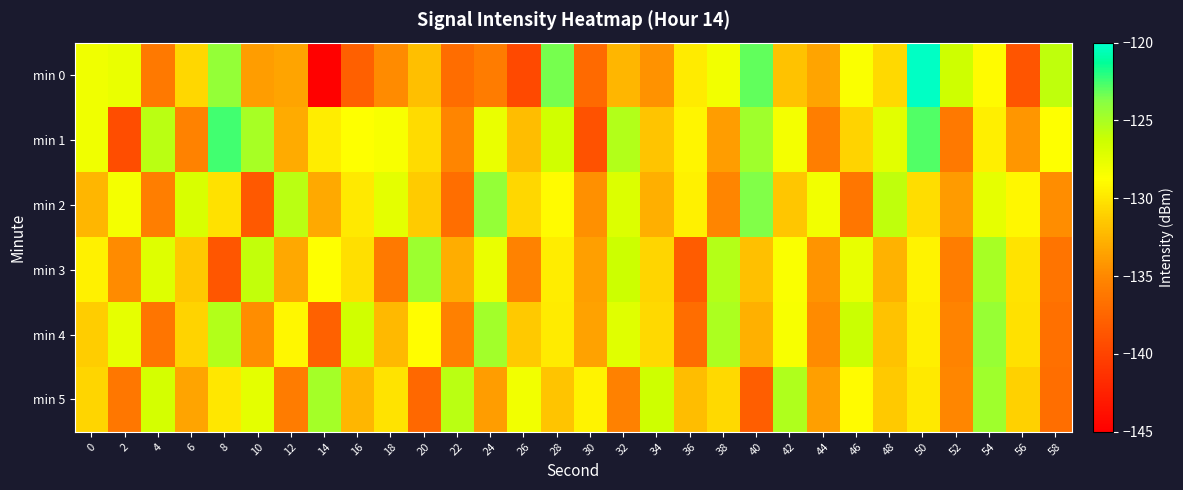

Which has a higher value, 4 or 40?

40